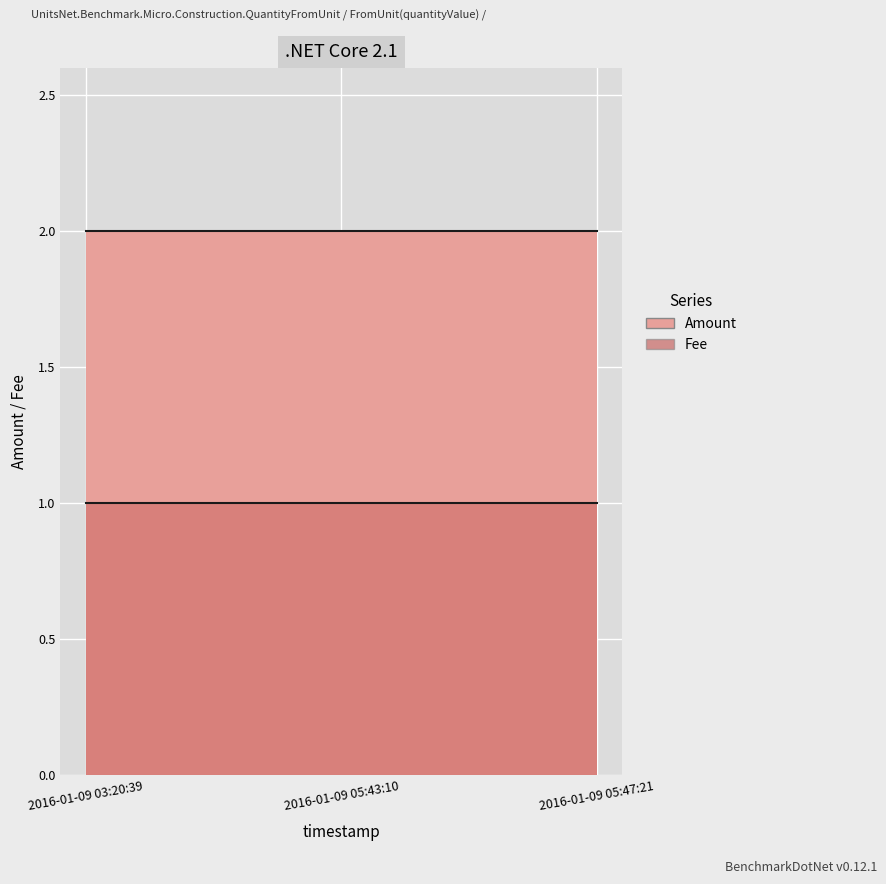

What is the minimum value for Fee?

1